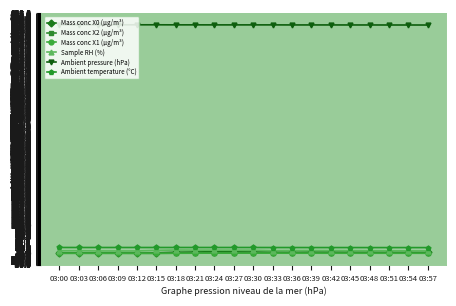

What is the highest value of the Mass conc X0 (μg/m³) series?

6.9